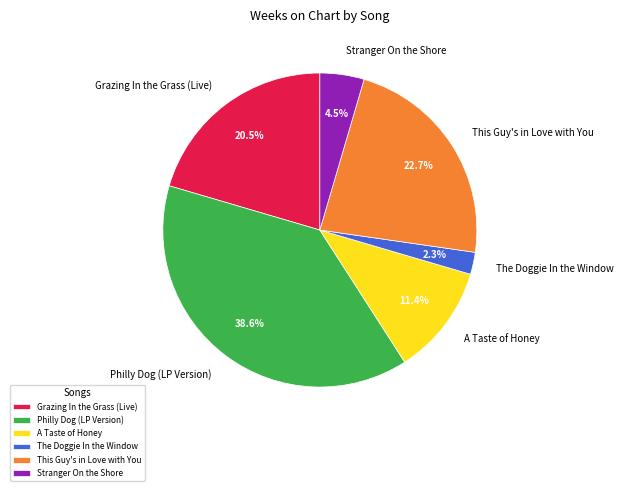

To the nearest percent, what is the difference between the largest and smallest slice percentages?

36%